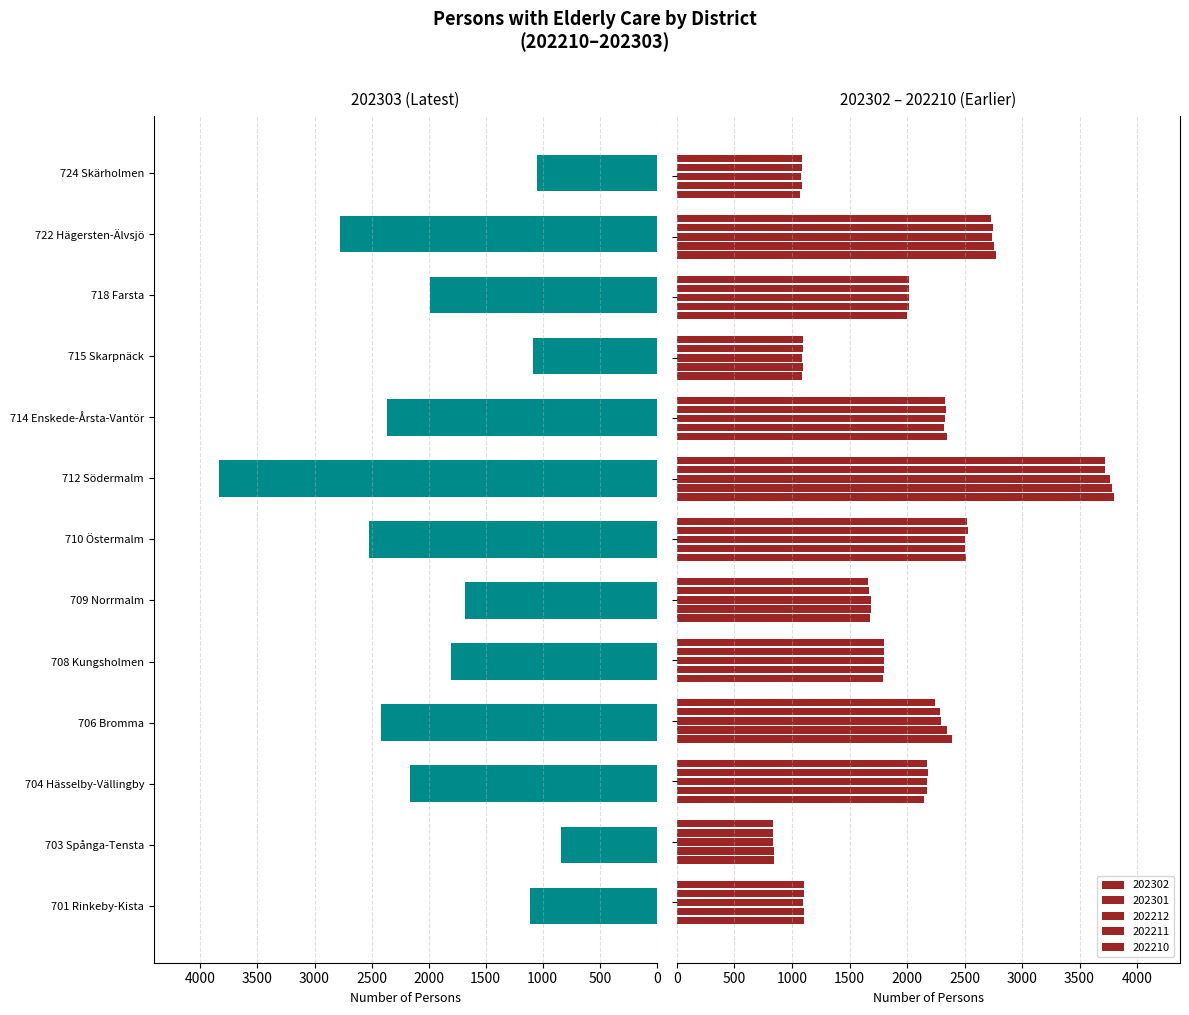

What is the maximum value for 202302?

3803